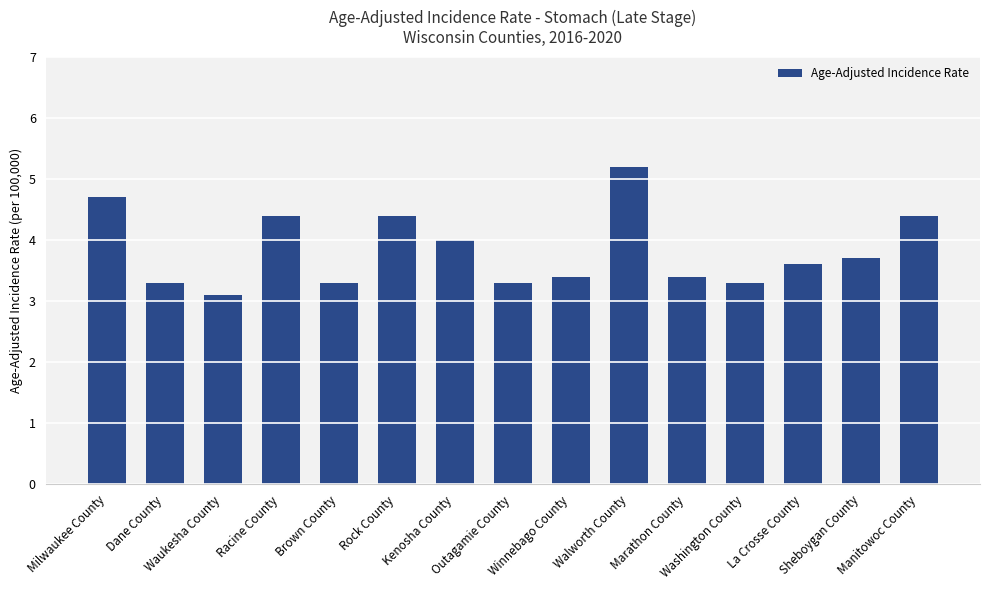

What is the sum of all values?

57.5